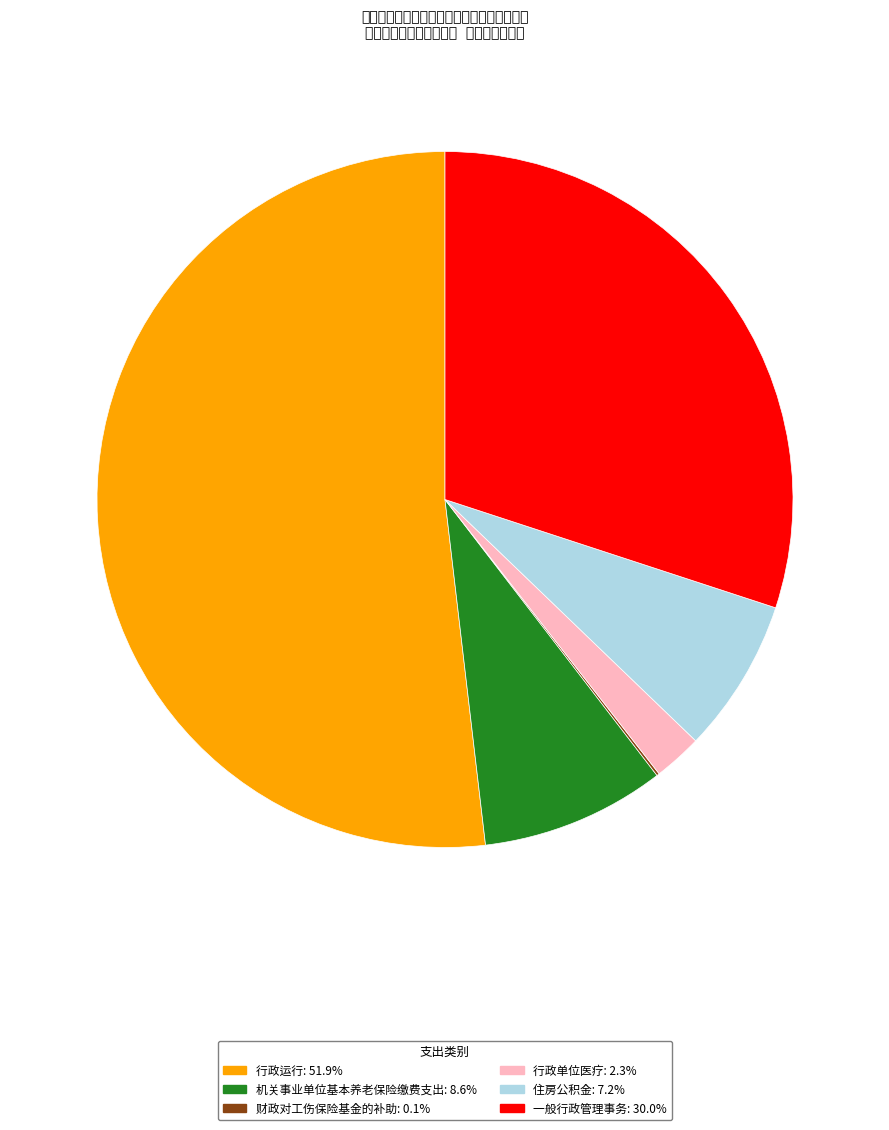

True or false: 一般行政管理事务 accounts for 42% of the total.

False